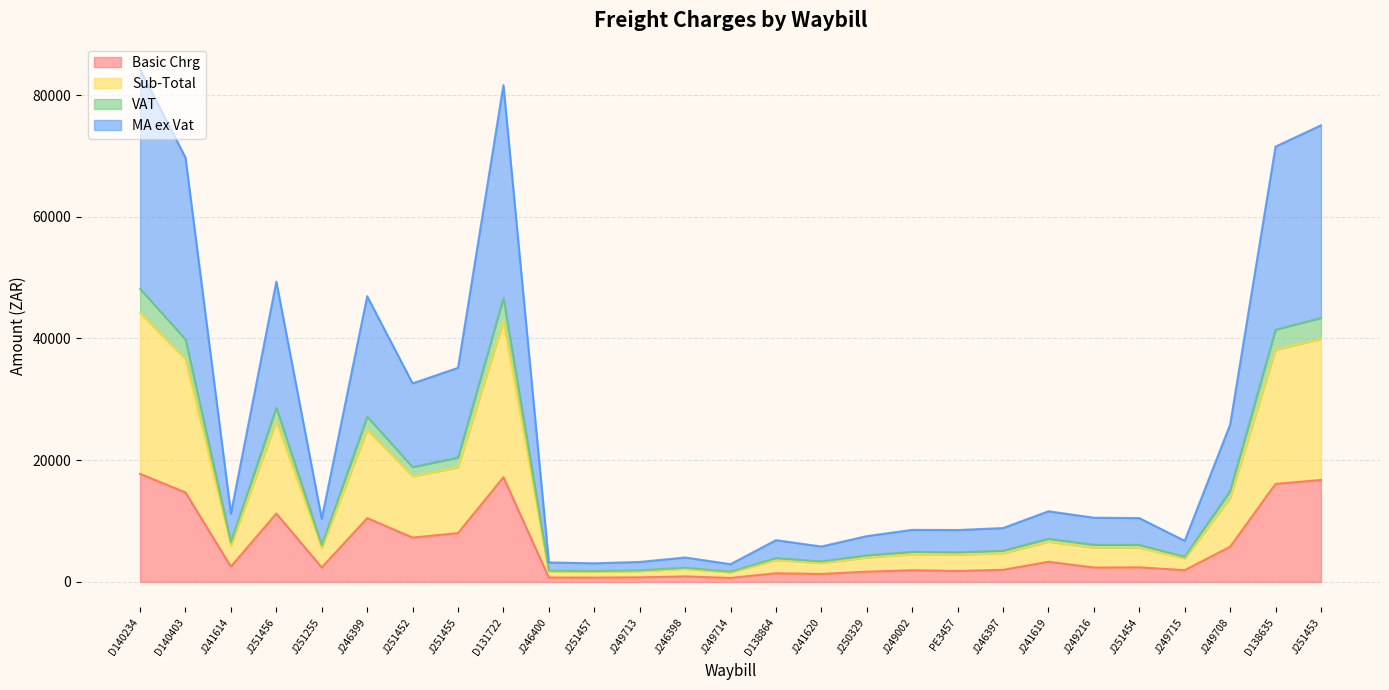

What is the label of the 16th point from the right?

J249713